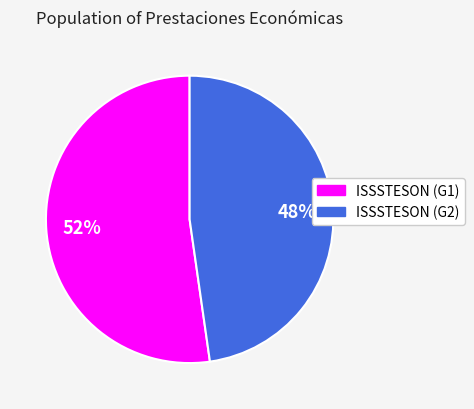

To the nearest percent, what is the average slice percentage?

50%